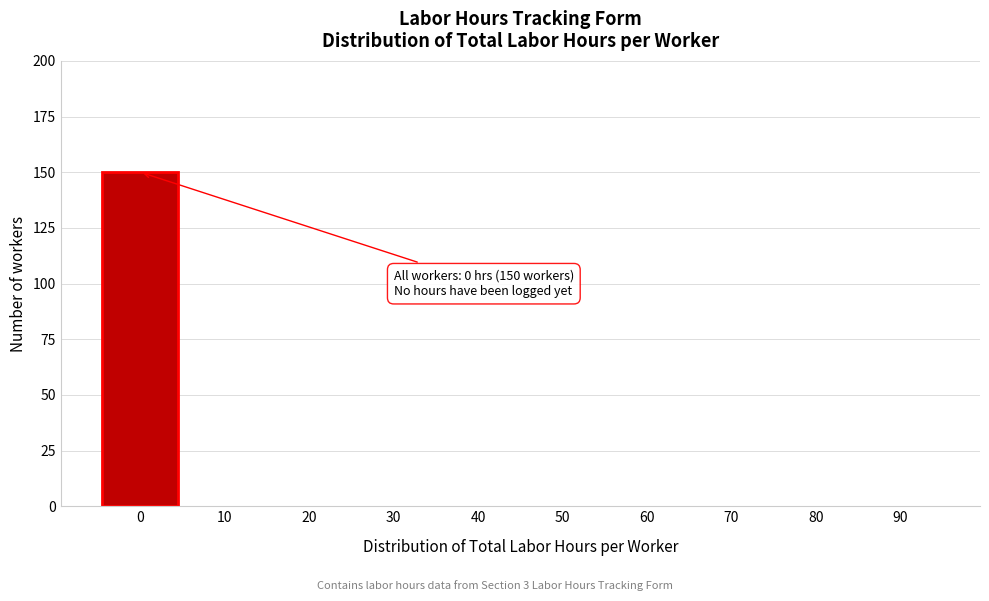

Which range on the x-axis has the tallest bar?

-5 to 5